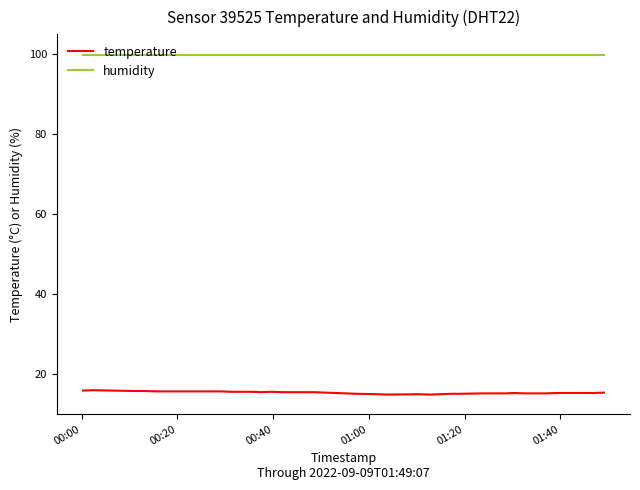

Which series has the largest total across all categories?

humidity